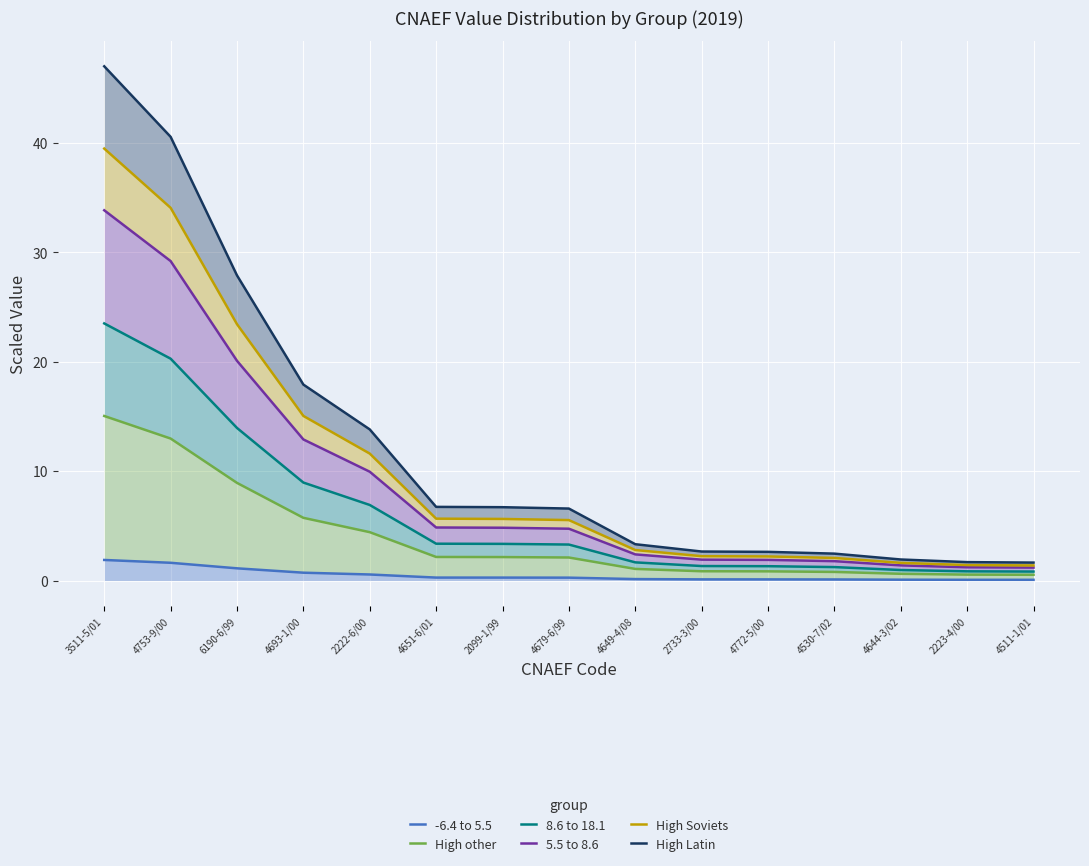

What value does the High Soviets series have at 4651-6/01?

5.7